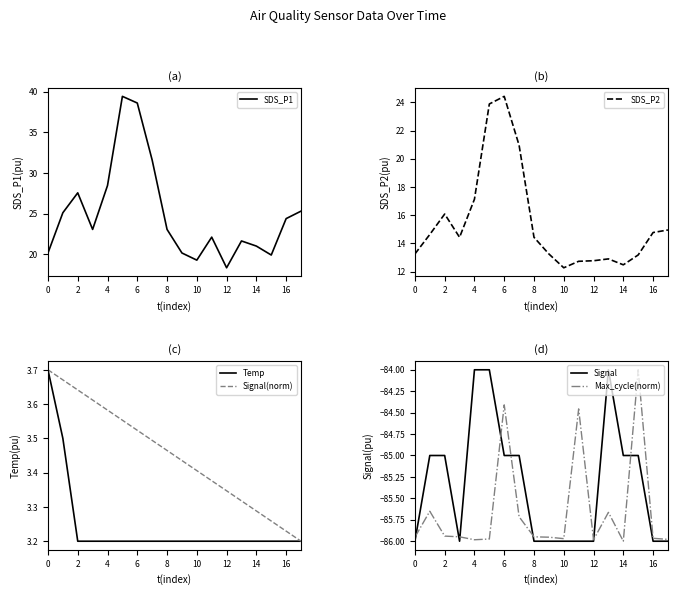

Rank the series by their maximum value, from lowest to highest.

Signal, Max_cycle(norm), Temp, Signal(norm), SDS_P2, SDS_P1